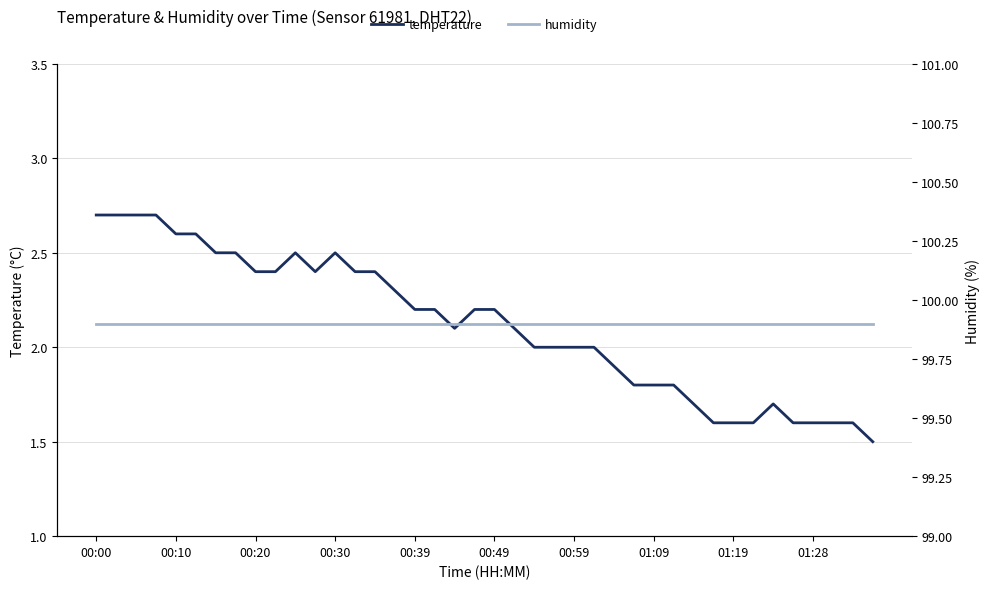

What is the smallest value displayed?

1.5